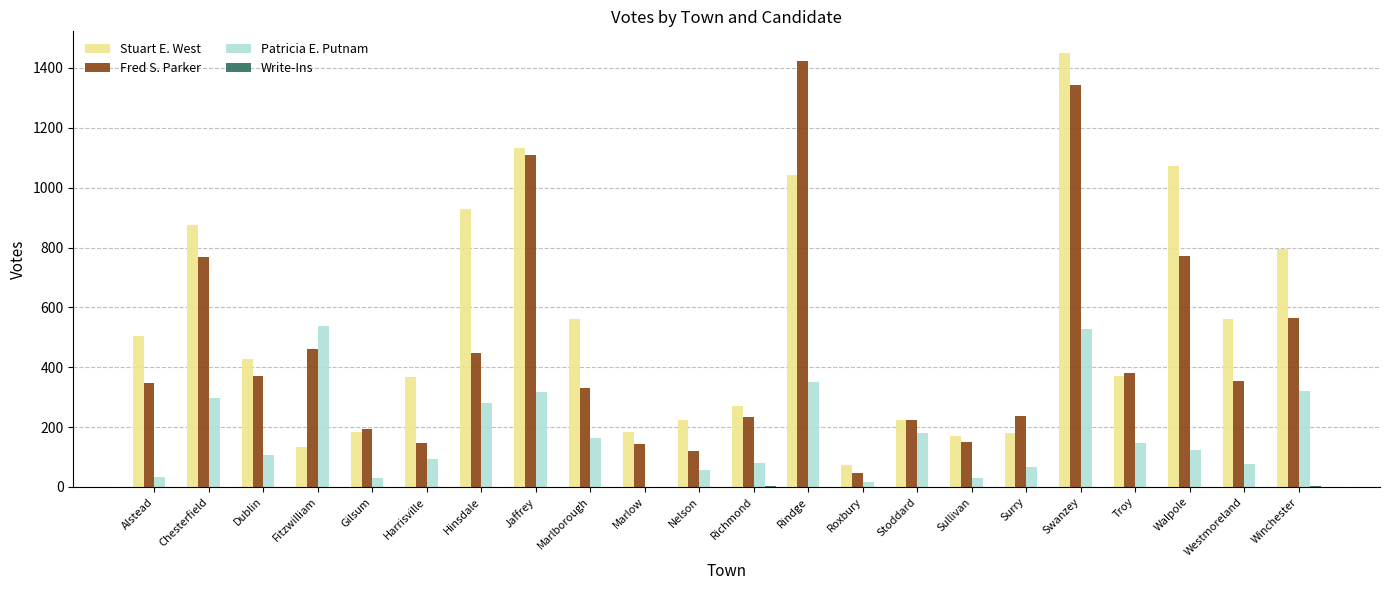

Is the value of Fred S. Parker at Harrisville greater than the value of Stuart E. West at Fitzwilliam?

Yes